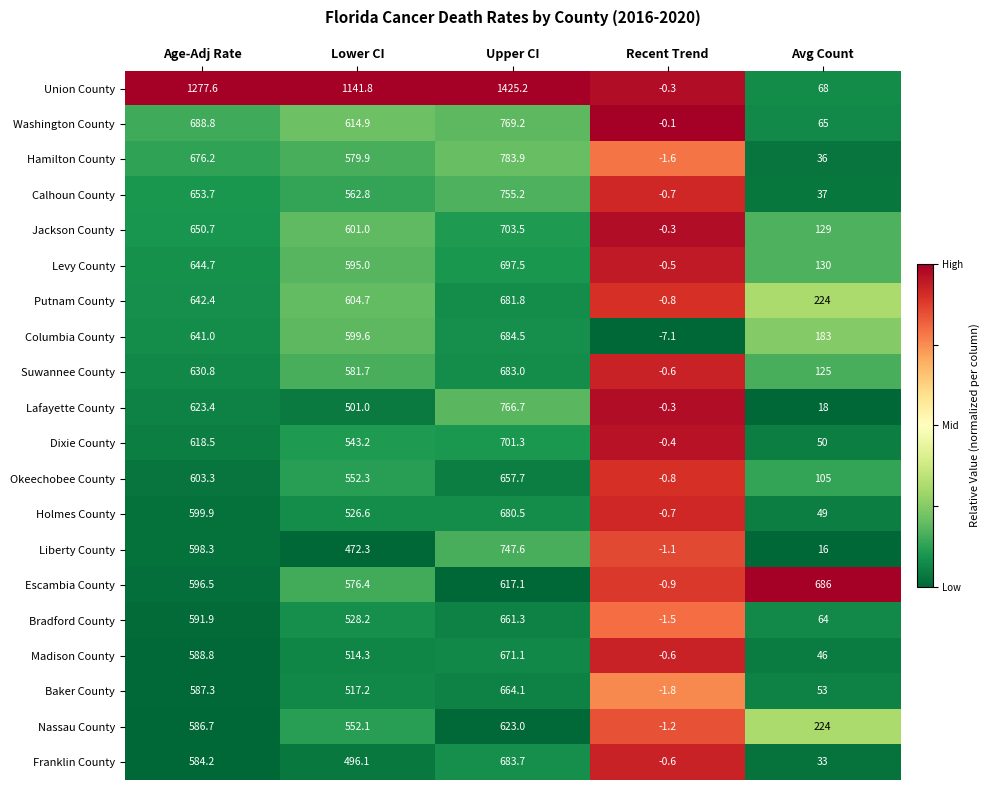

The value of Columbia County at Age-Adj Rate is 442.3. True or false?

False